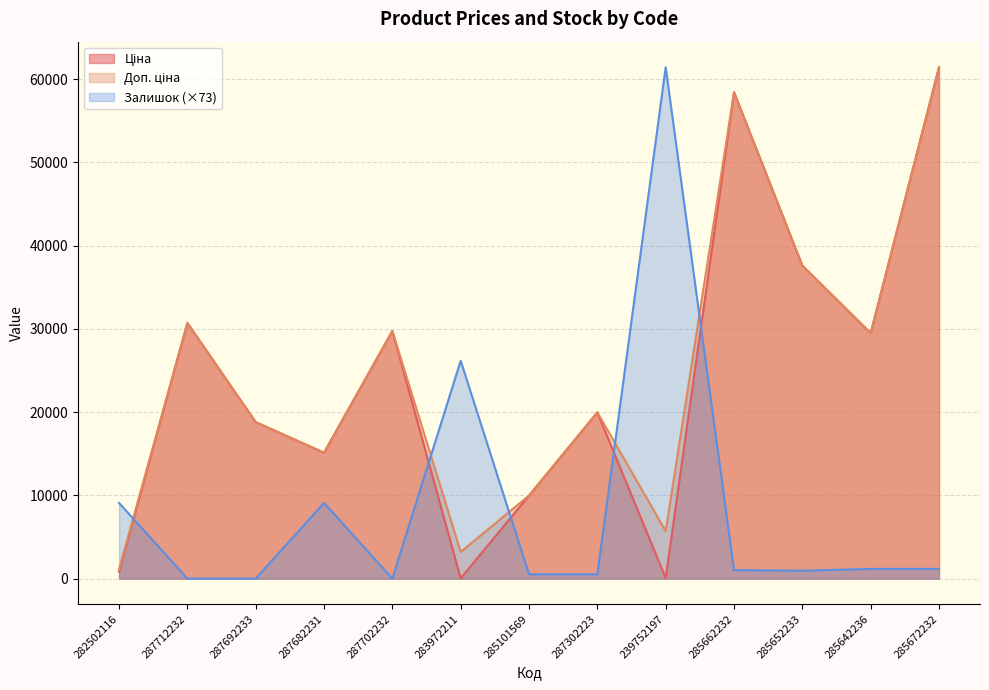

What is the total value across all series at 287302223?

40437.3